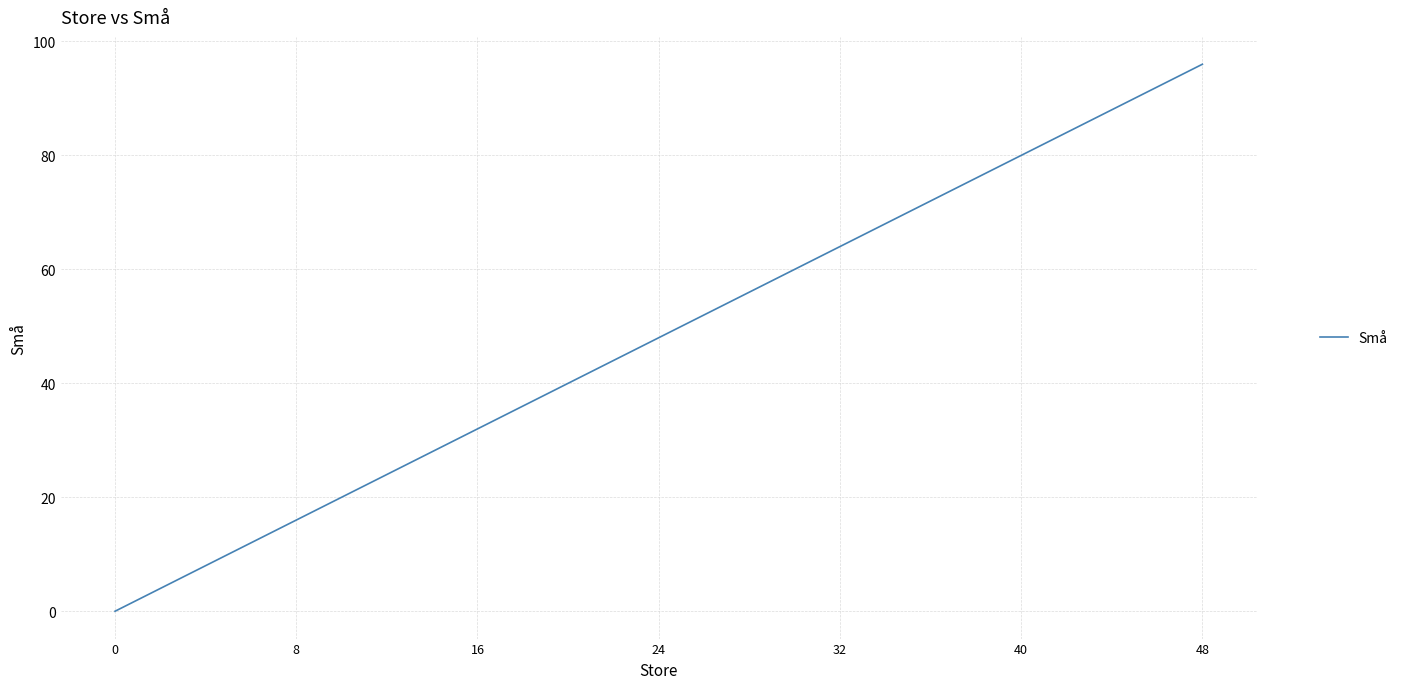

At which category does the chart reach its peak across all series?

48